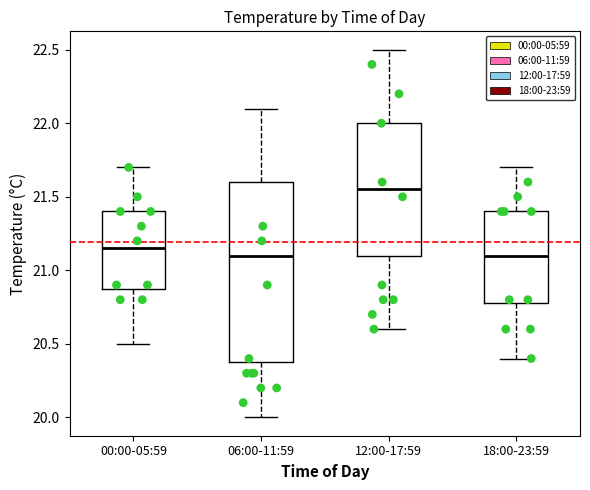

Where does the upper whisker of the box for 18:00-23:59 end on the y-axis? The values are not printed on the chart, so give them approximately, as read against the axis.

21.70